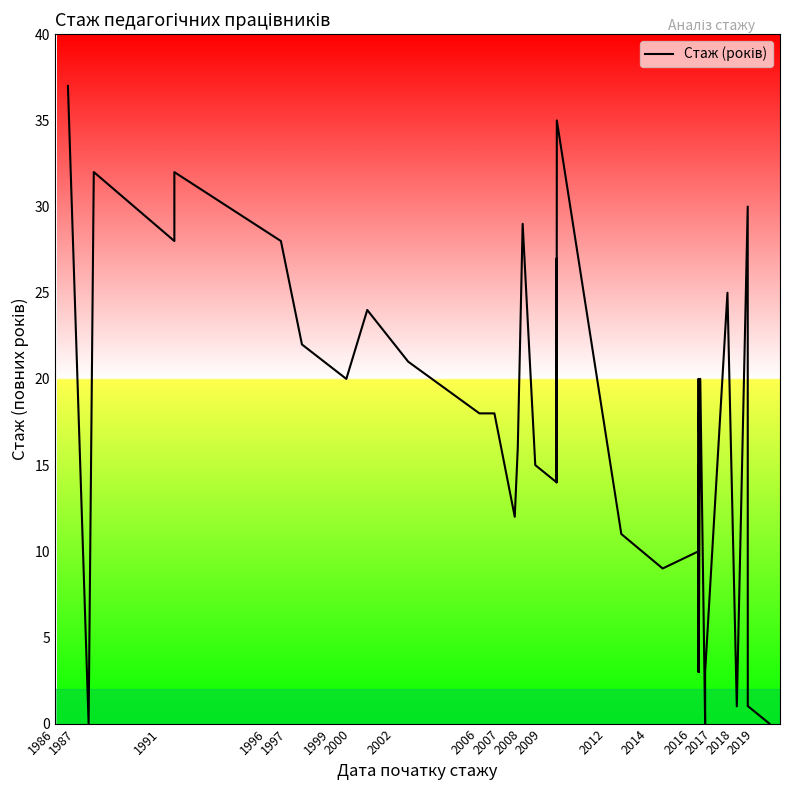

How many interior local valleys (lower than both neighbors) does the data have?

11